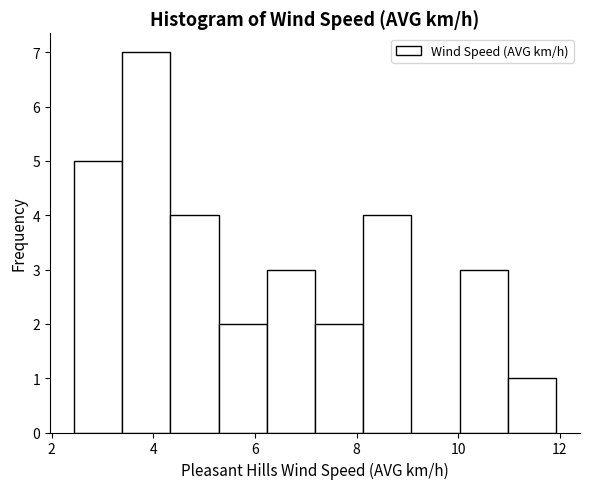

How tall is the bar that spans 11.0 to 12.0 on the x-axis? Neither the bar edges nor the heights are printed on the chart, so give them approximately, as read against the axes.

1